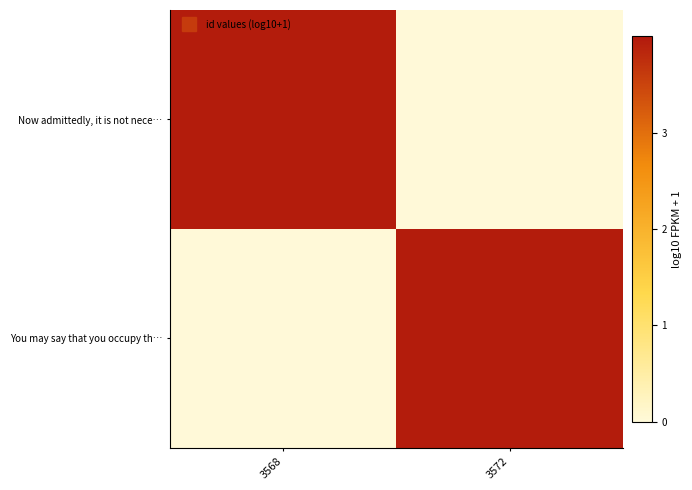

Between 3572 and 3568, which is larger?

3568